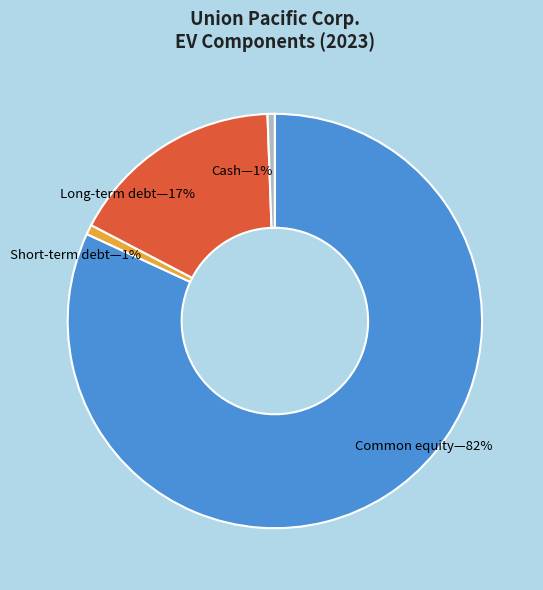

Is there a majority slice in this chart?

Yes